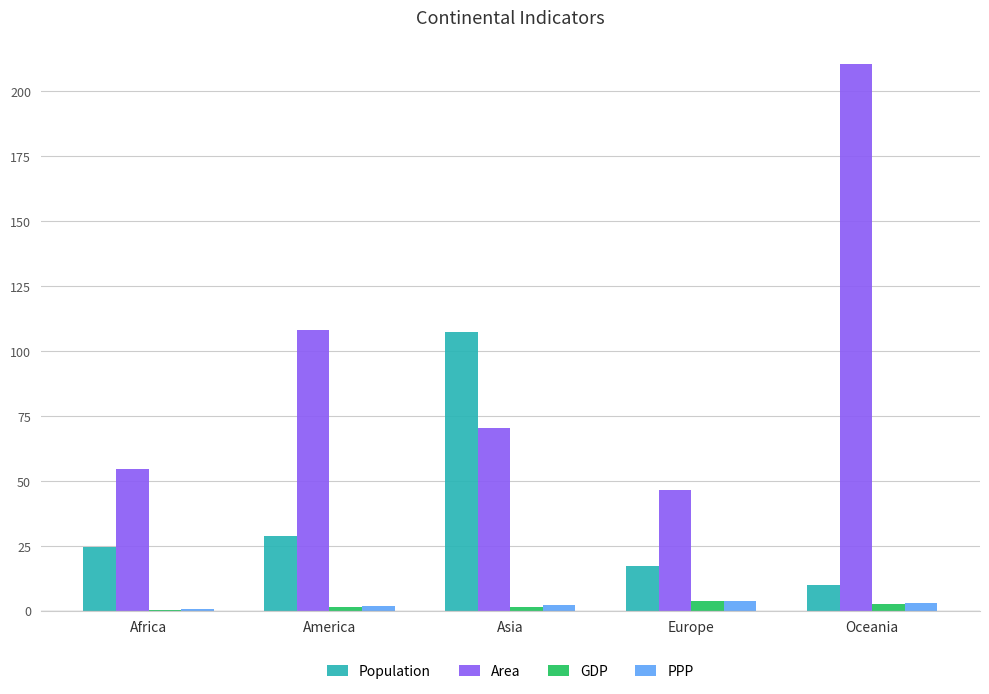

At which label does Population first exceed 24?

Africa